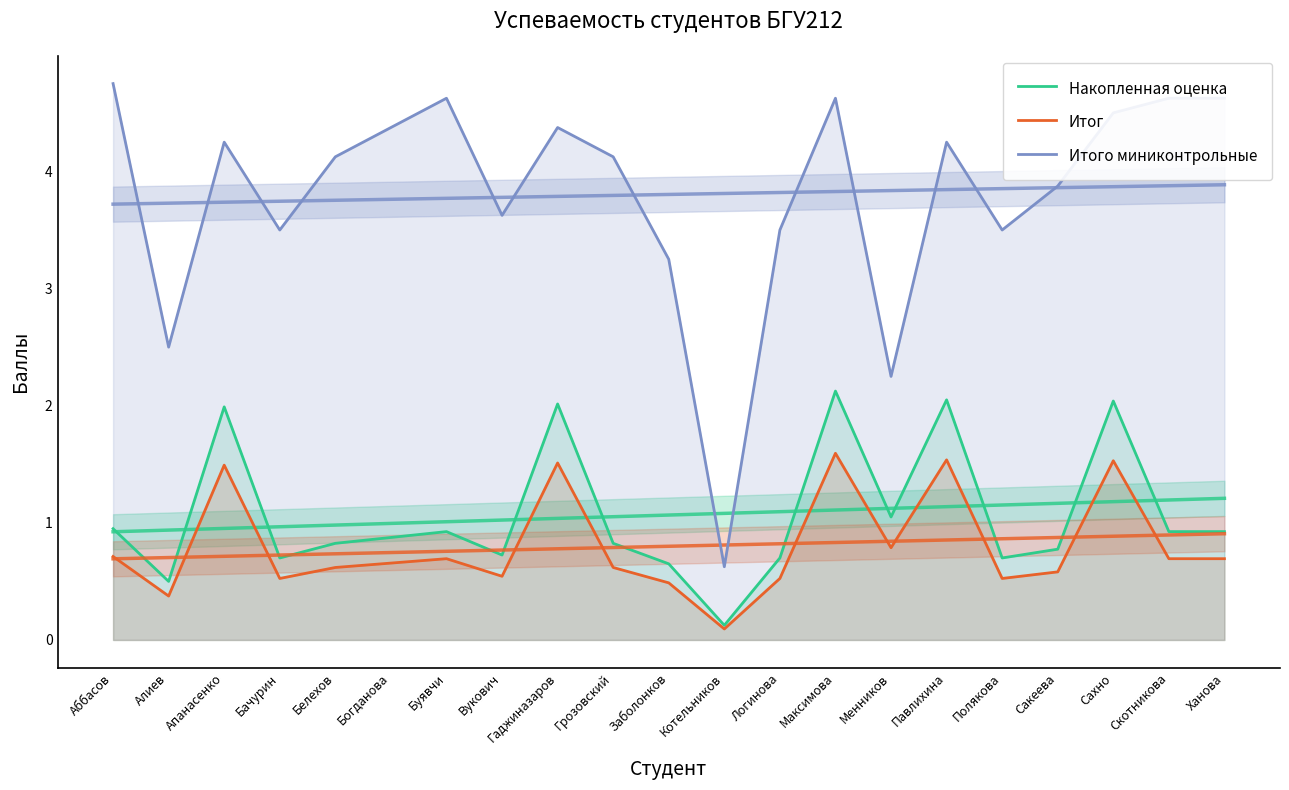

What is the label of the 13th point from the right?

Гаджиназаров